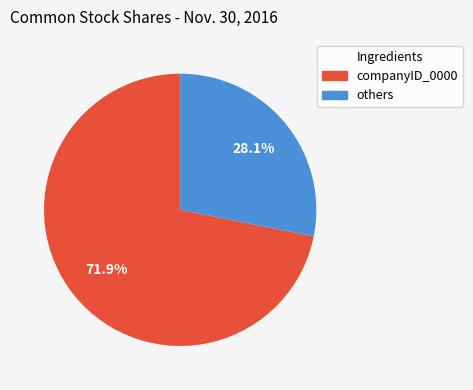

Is there a majority slice in this chart?

Yes